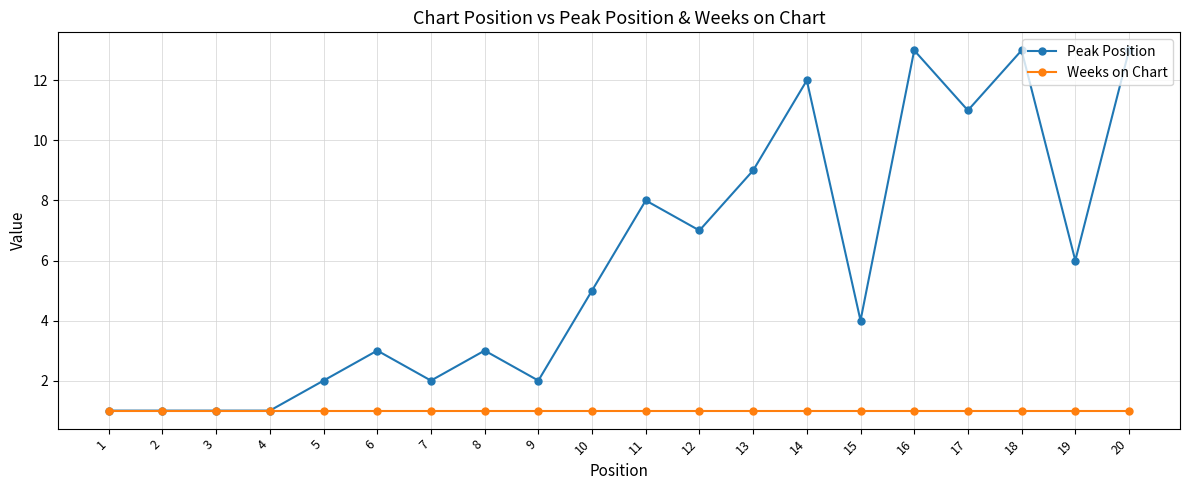

At 16, list the series in order from smallest to largest.

Weeks on Chart, Peak Position